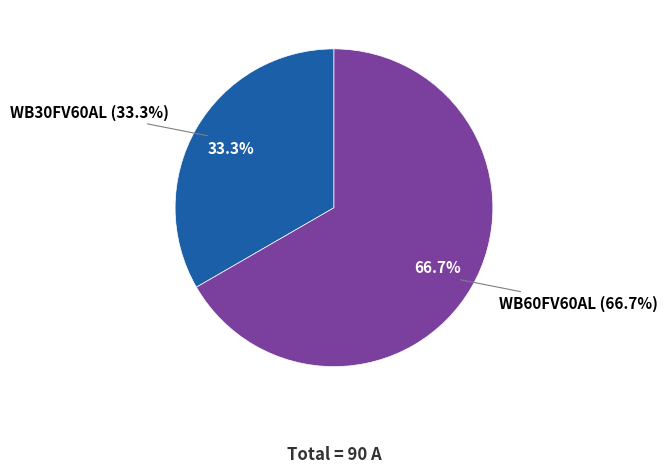

To the nearest percent, what is the difference between the largest and smallest slice percentages?

33%